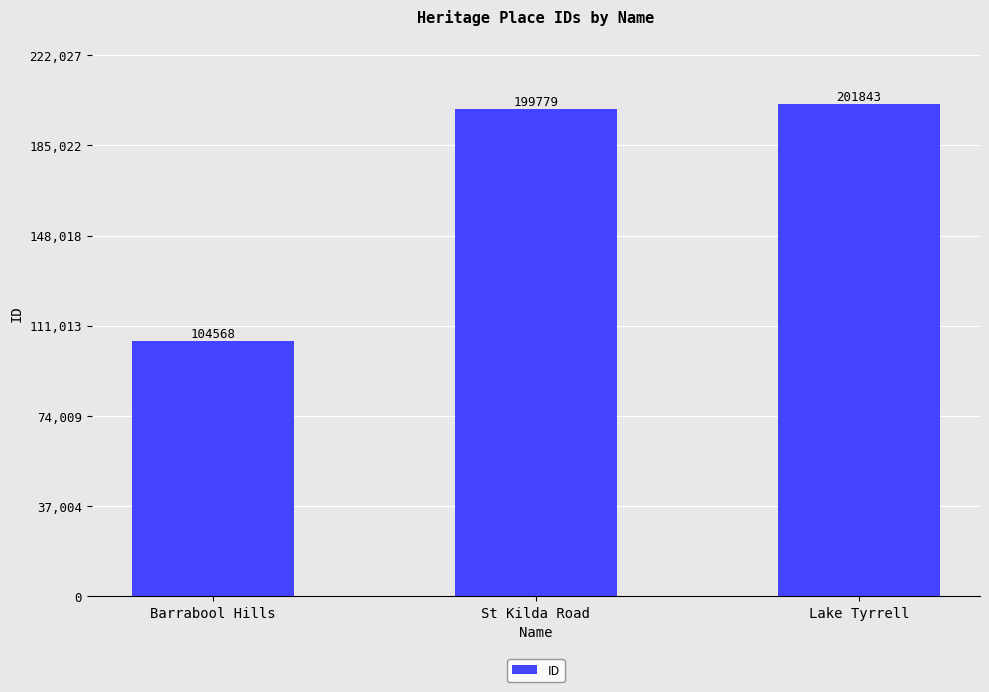

What is the label of the 2nd bar from the left?

St Kilda Road